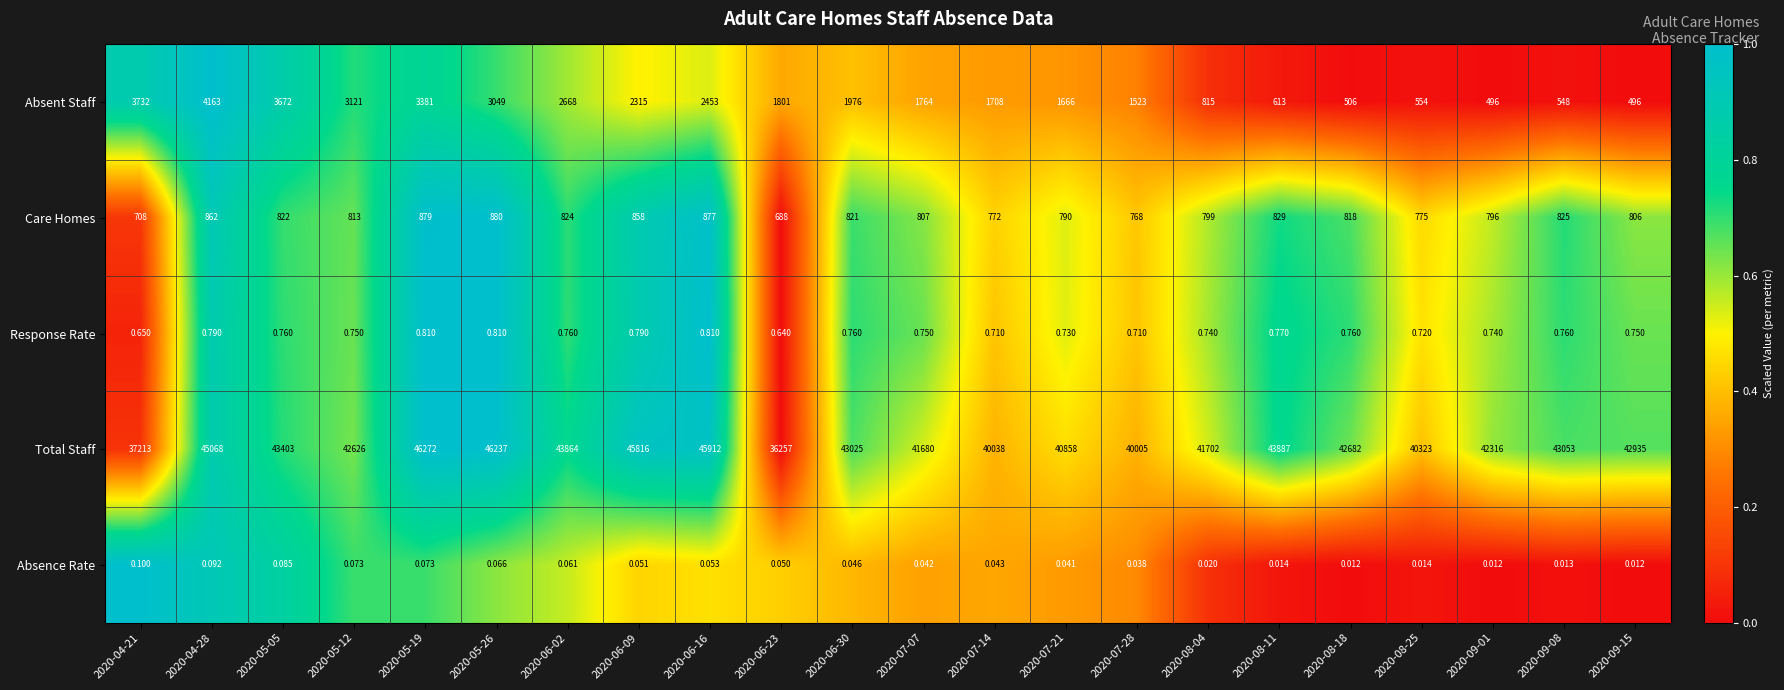

Which category has the highest value across all series?

2020-05-19